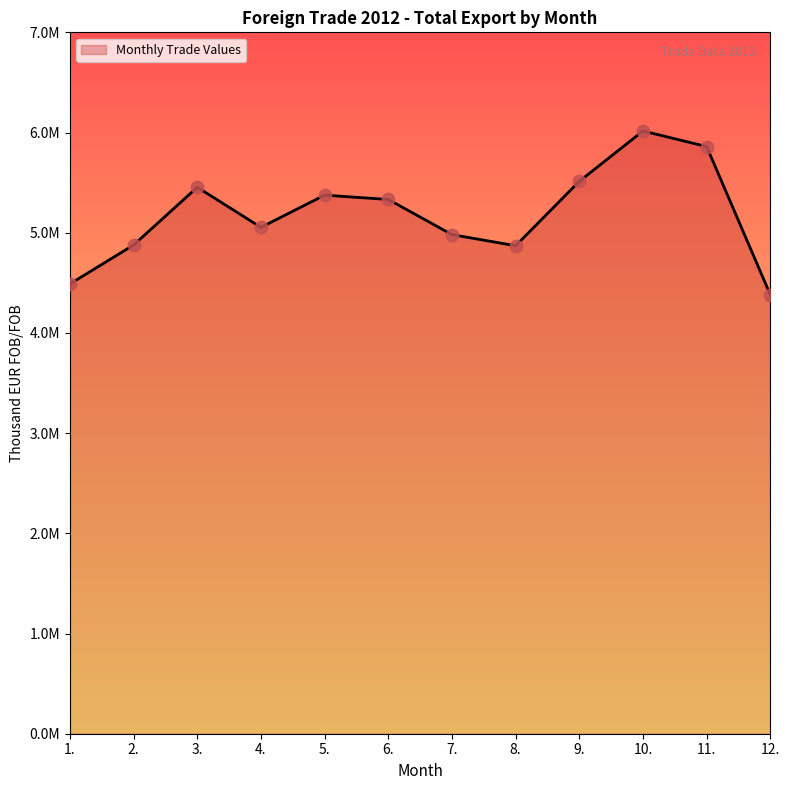

Approximately how many times larger is the value at 8. compared to 10.?

0.8